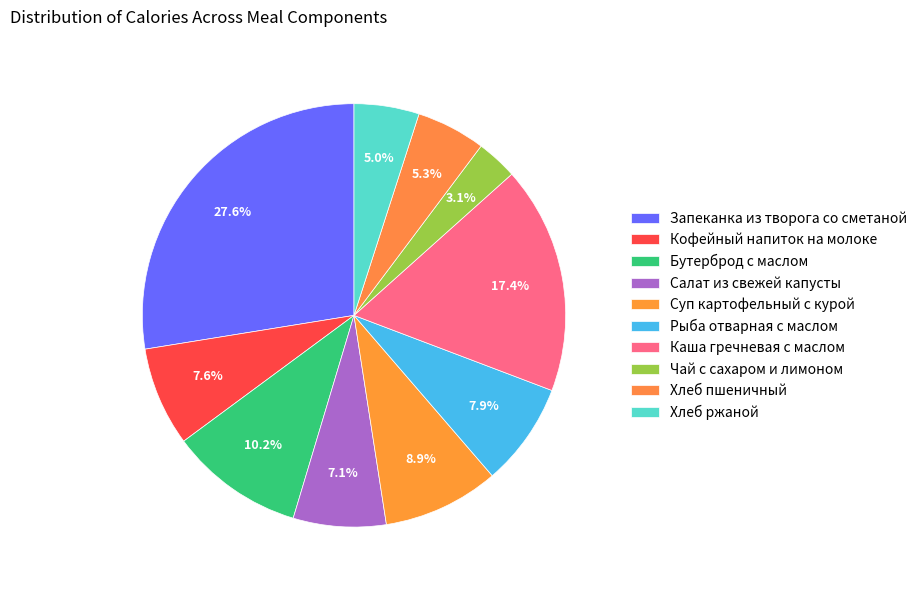

How many segments does this pie chart have?

10